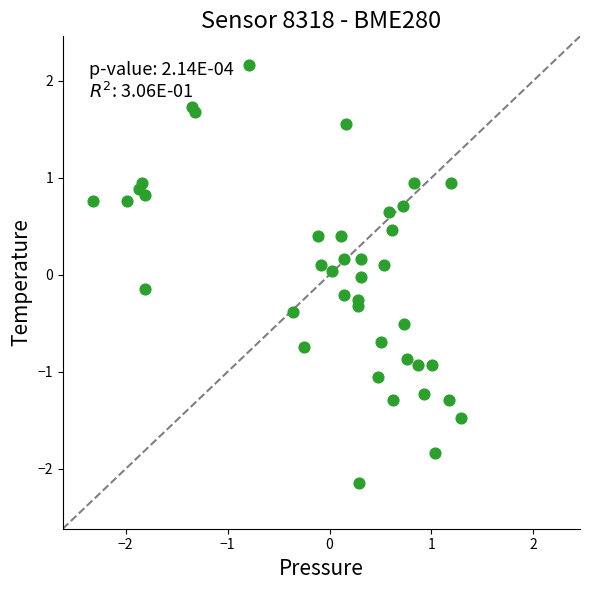

What is the range of X values (max minus min)?

3.6